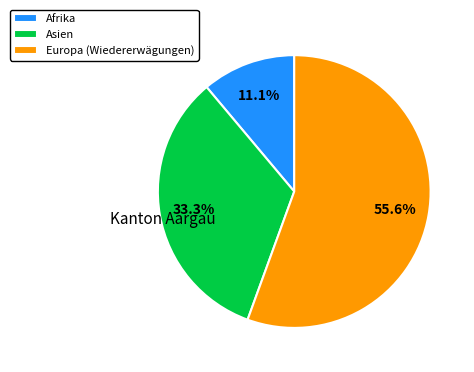

Count the number of slices in the pie.

3